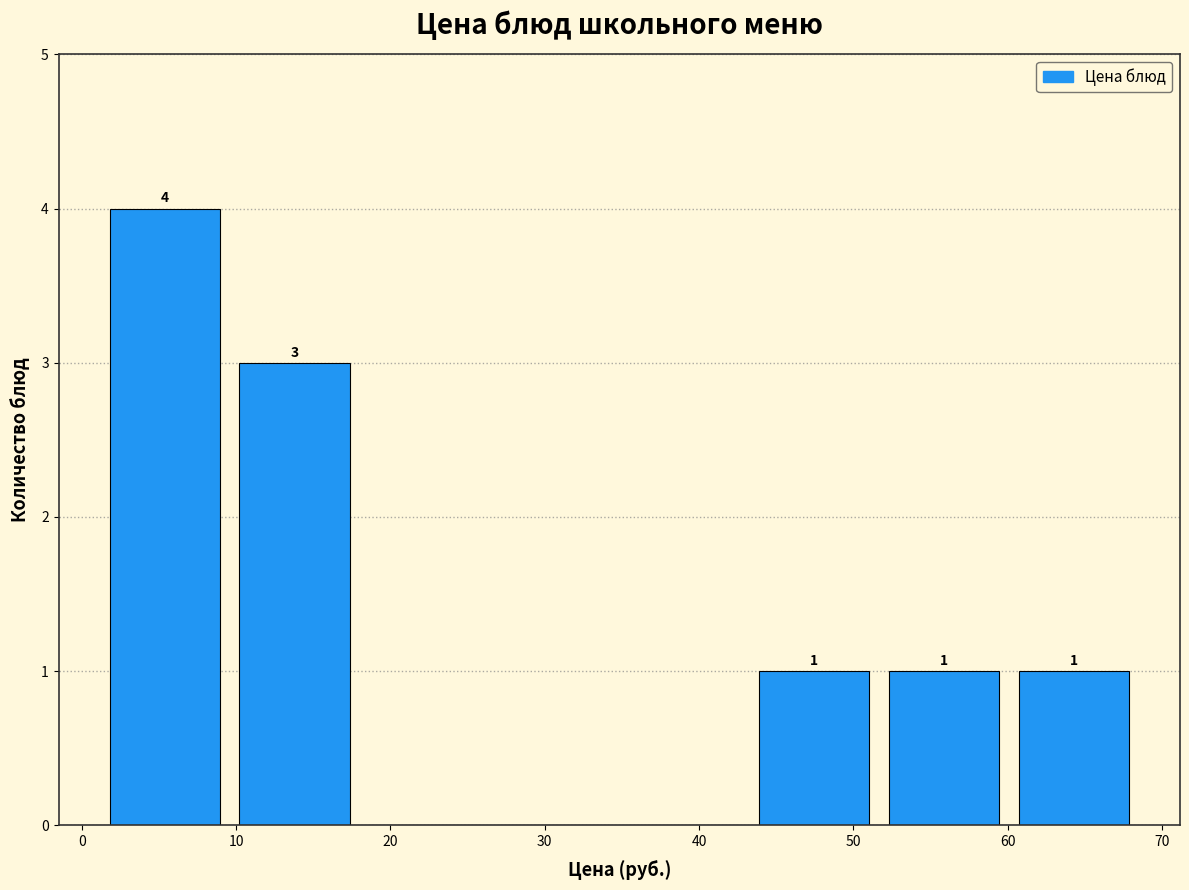

Over which range of the x-axis is the bar tallest?

2 to 10